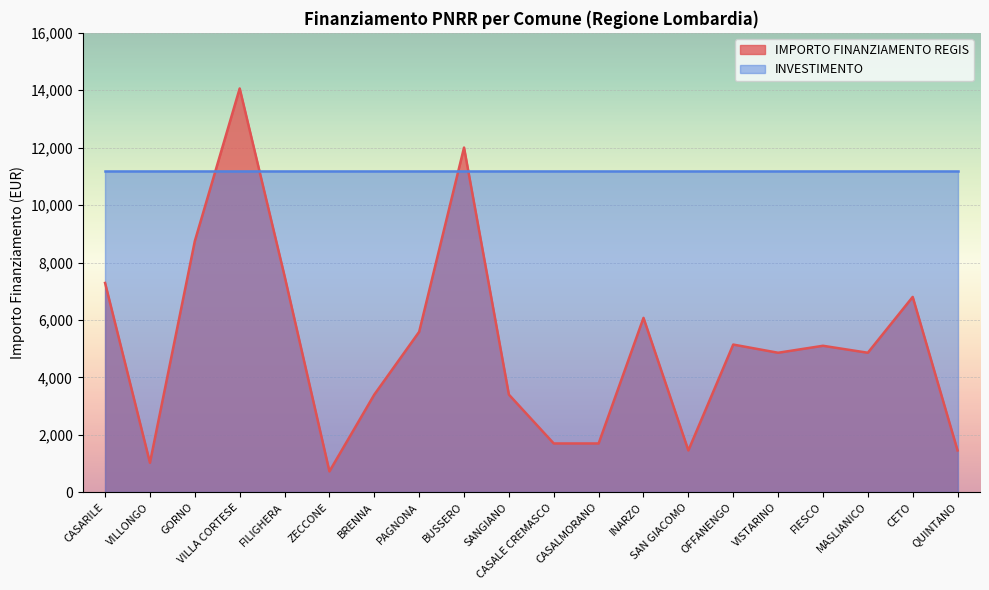

What is the average value?

5148